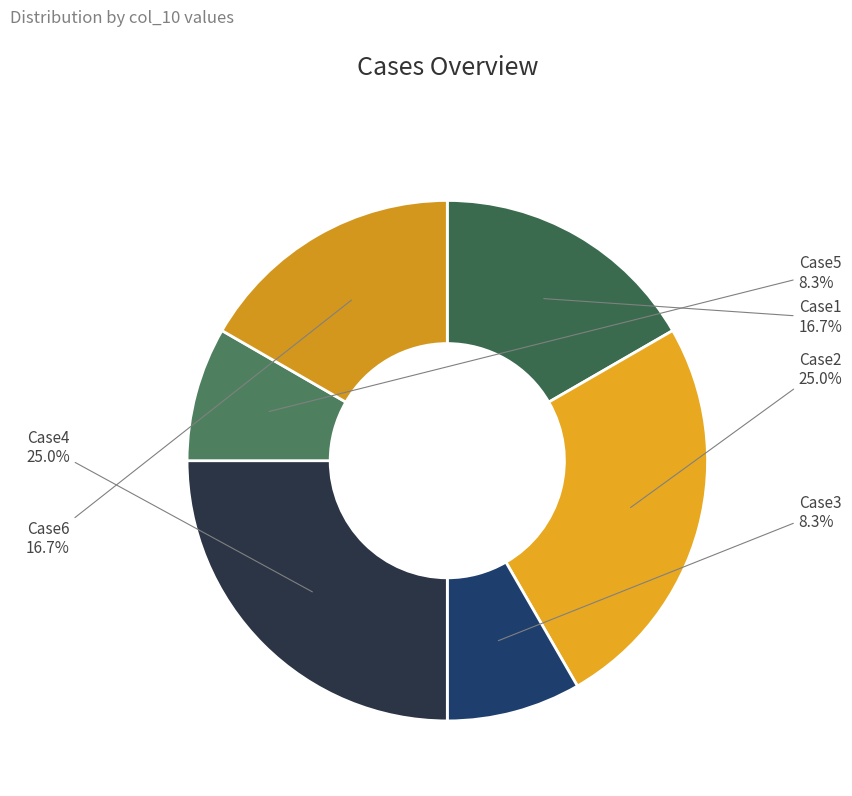

To the nearest percent, what is the average slice percentage?

17%